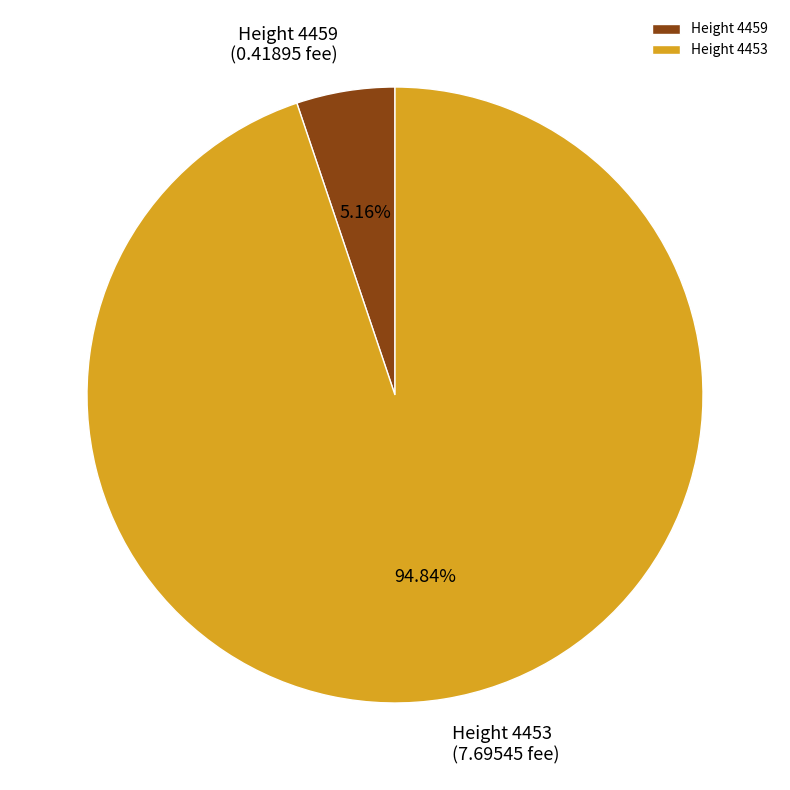

Does any single category account for the majority?

Yes